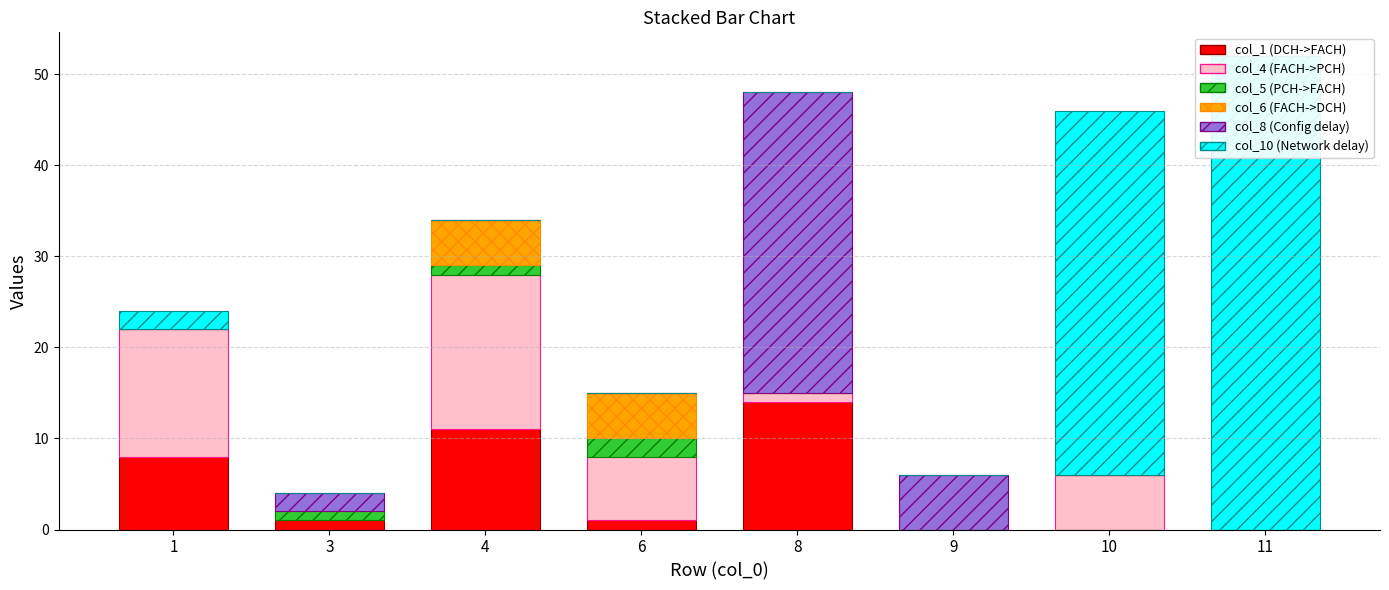

What is the total value across all series at 6?

15